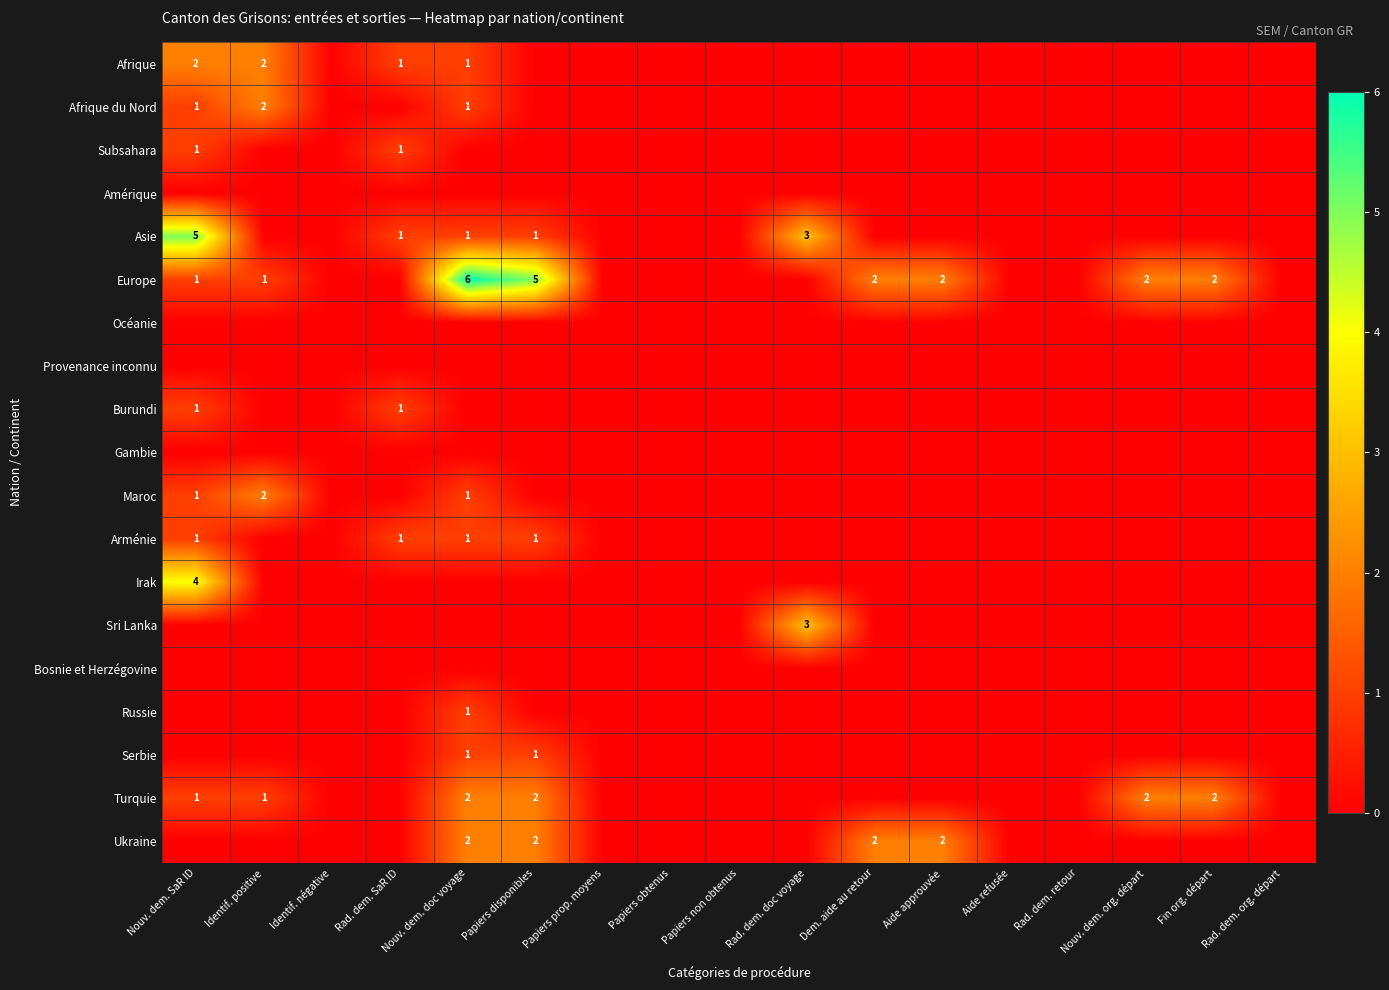

Is it true that Europe equals 6 at Nouv. dem. doc voyage?

True